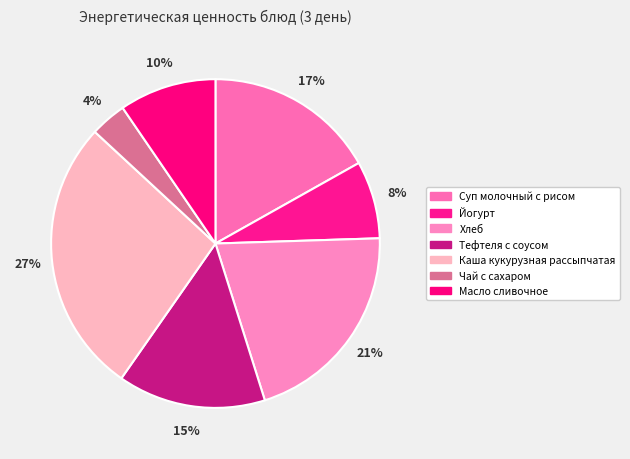

Is there a majority slice in this chart?

No